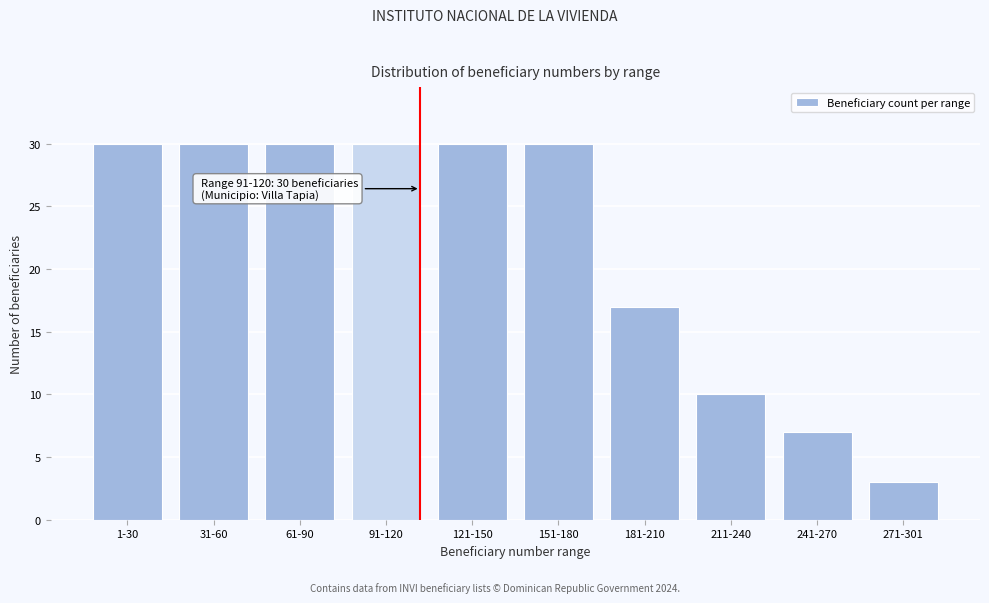

Reading left to right, what are all the values shown in this chart?

30	30	30	30	30	30	17	10	7	3